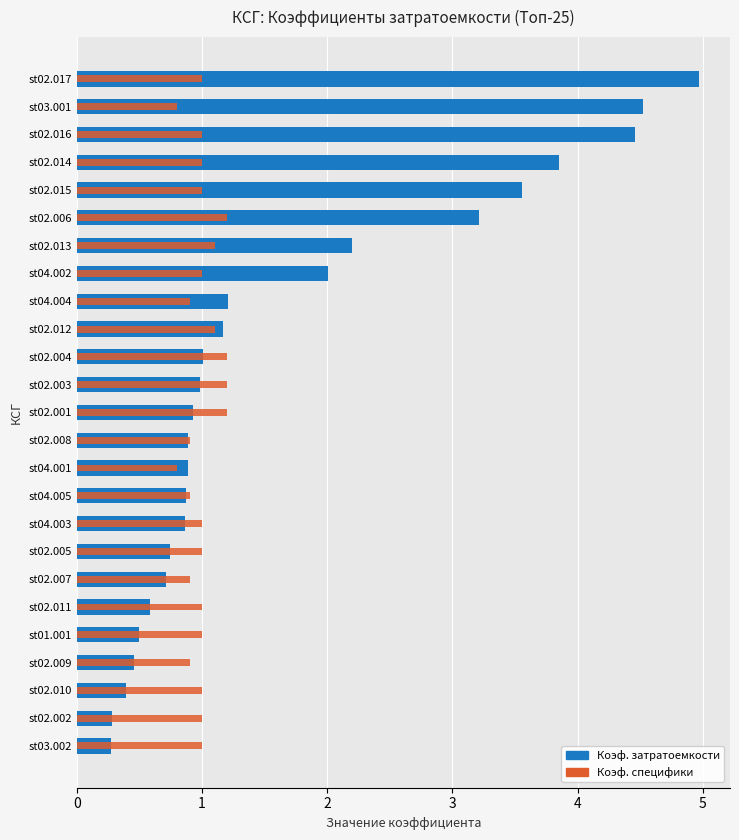

What is the sum of the Коэф. затратоемкости values at st04.001 and st02.009?

1.4